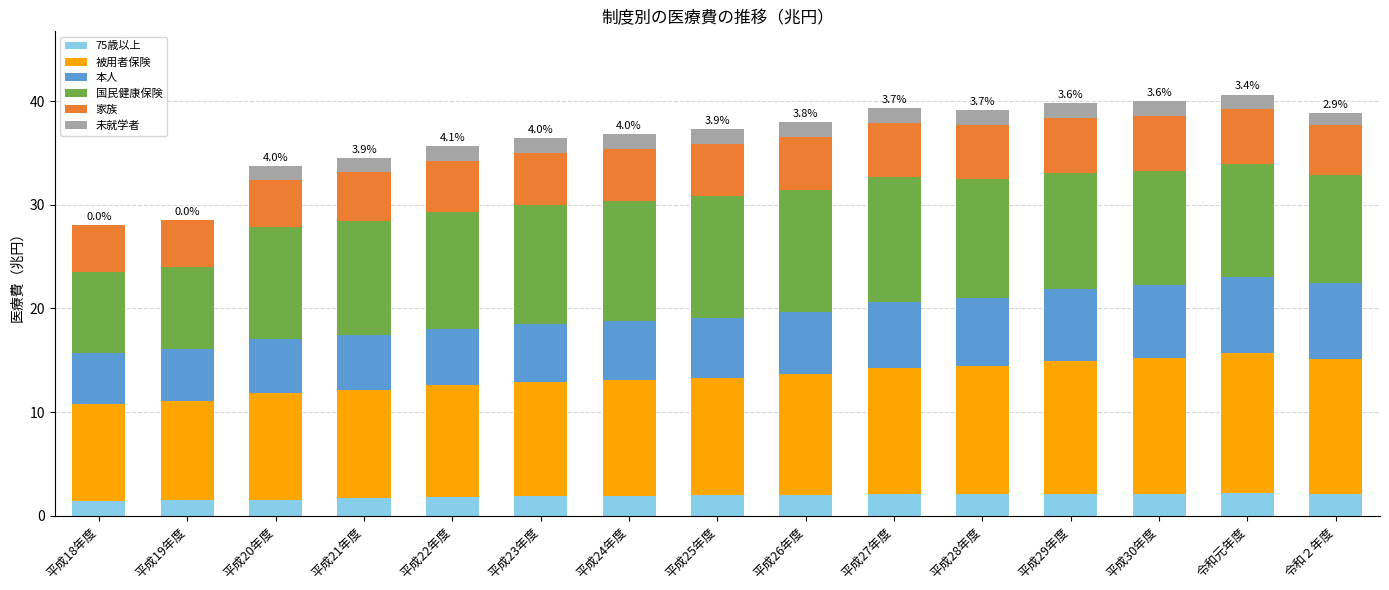

The 75歳以上 series shows 2.1 at 平成28年度. True or false?

True